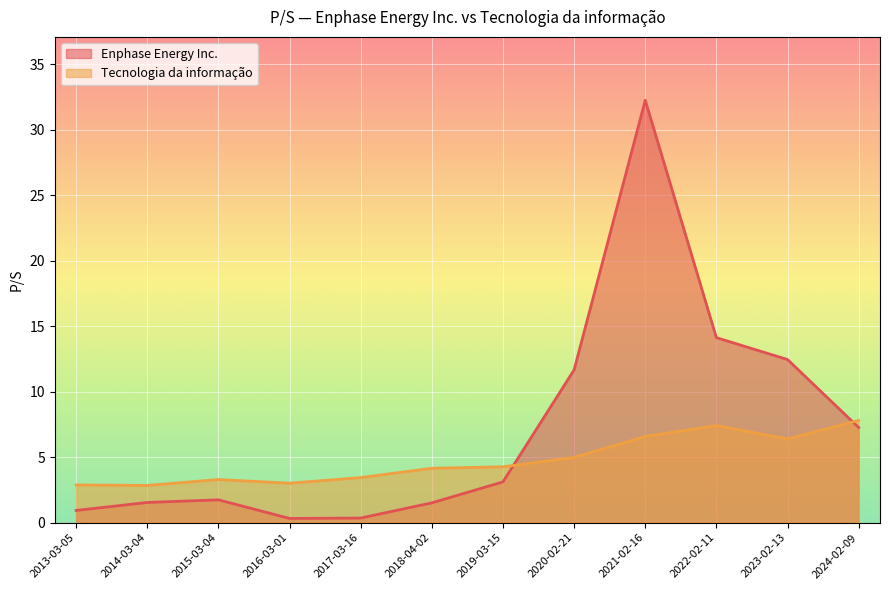

Which category has the highest value in the Enphase Energy Inc. series?

2021-02-16